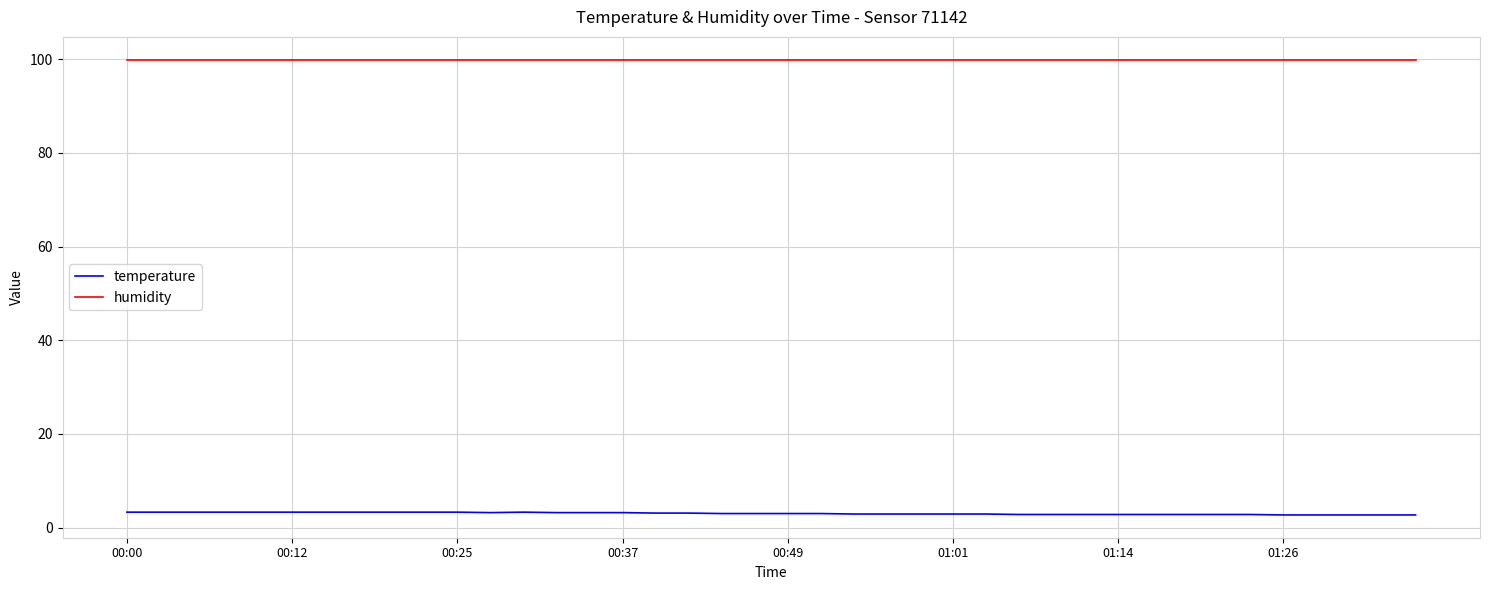

What is the highest value of the humidity series?

99.9